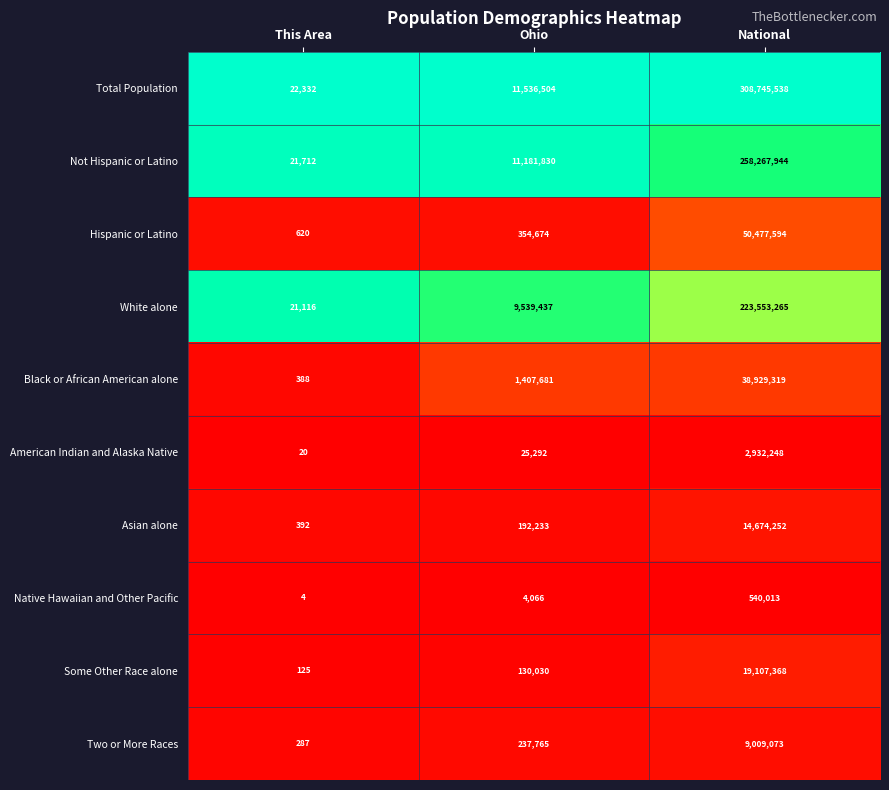

What is the spread (max minus min) of values at National?

308205525